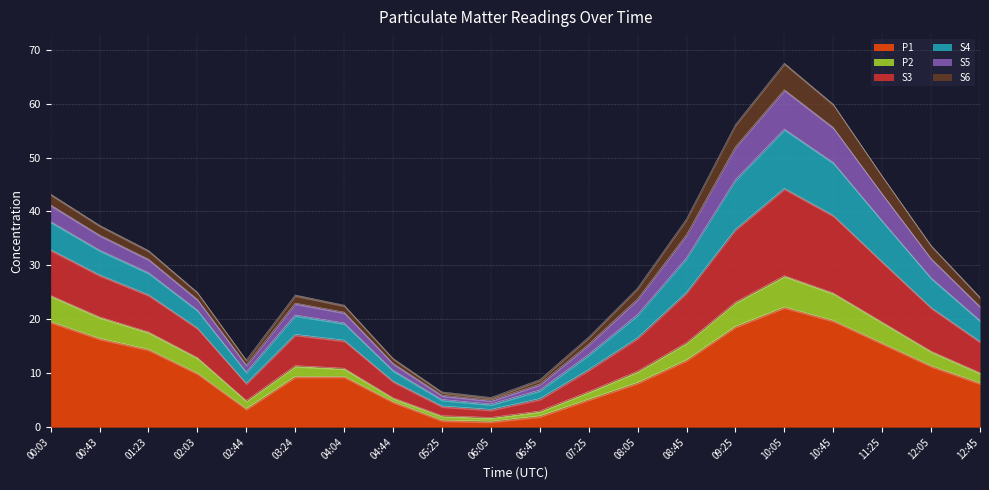

What is the average value of the P1 series?

10.7